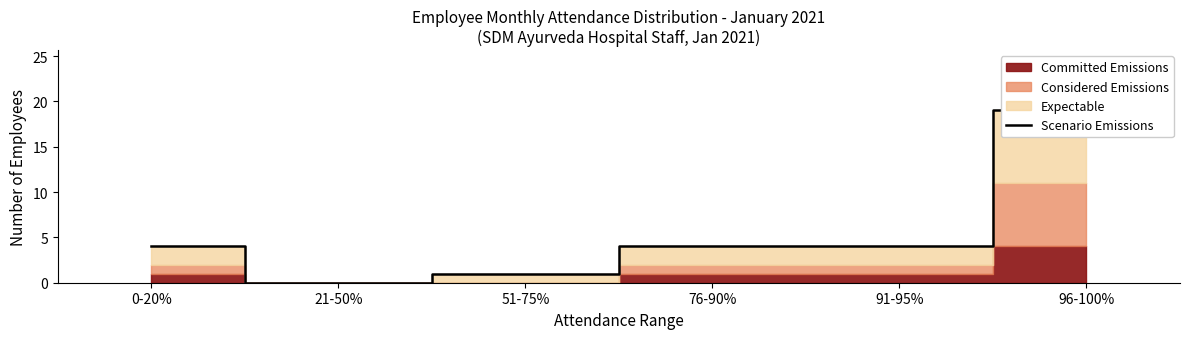

What is the sum of all values?

32